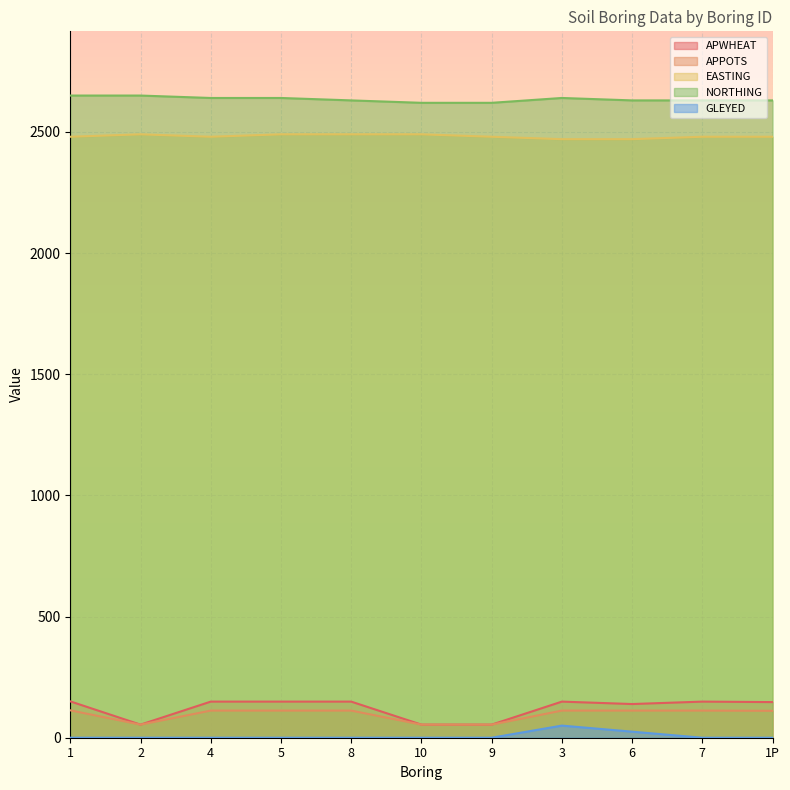

How many data points in GLEYED are above 0?

2